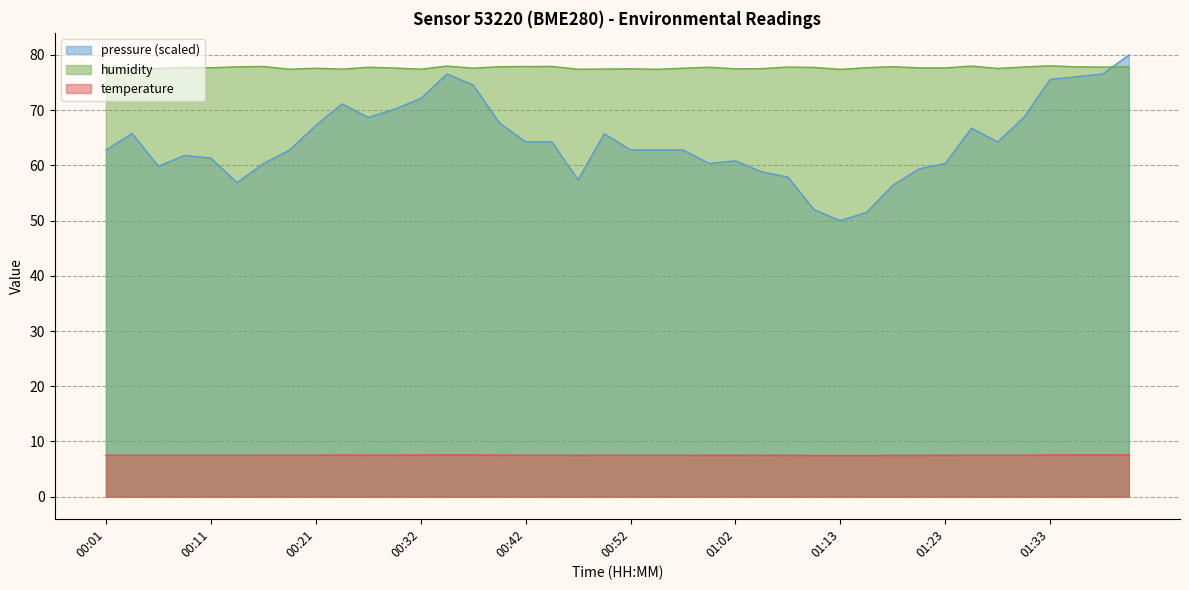

What is the difference between the pressure_kPa values at 01:28 and 01:11?

12.3